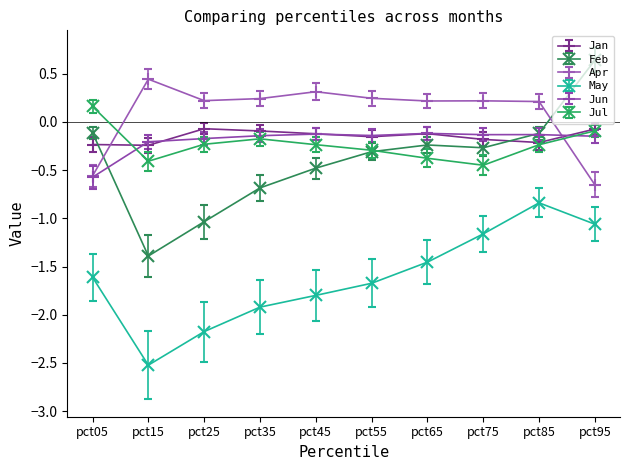

Which series has the largest total across all categories?

Apr